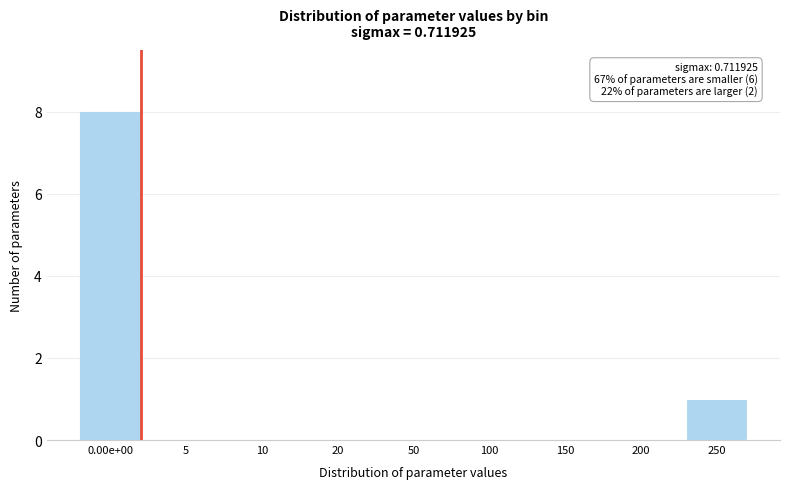

Reading right to left, transcribe all the data shown in this chart.

250=1	200=0	150=0	100=0	50=0	20=0	10=0	5=0	0.00e+00=8